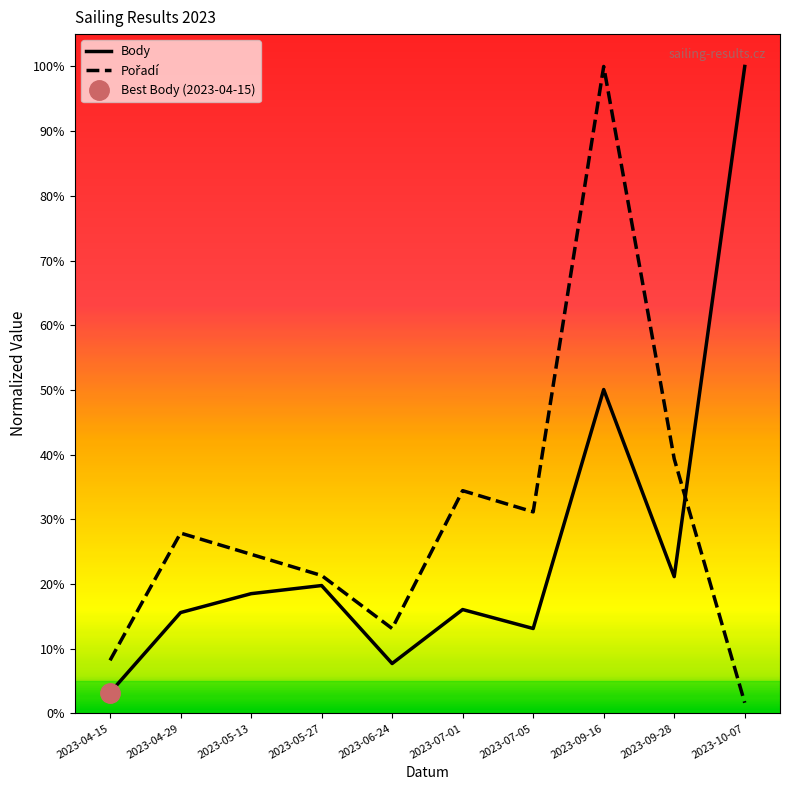

List the series in order of their overall mean, highest first.

Pořadí, Body